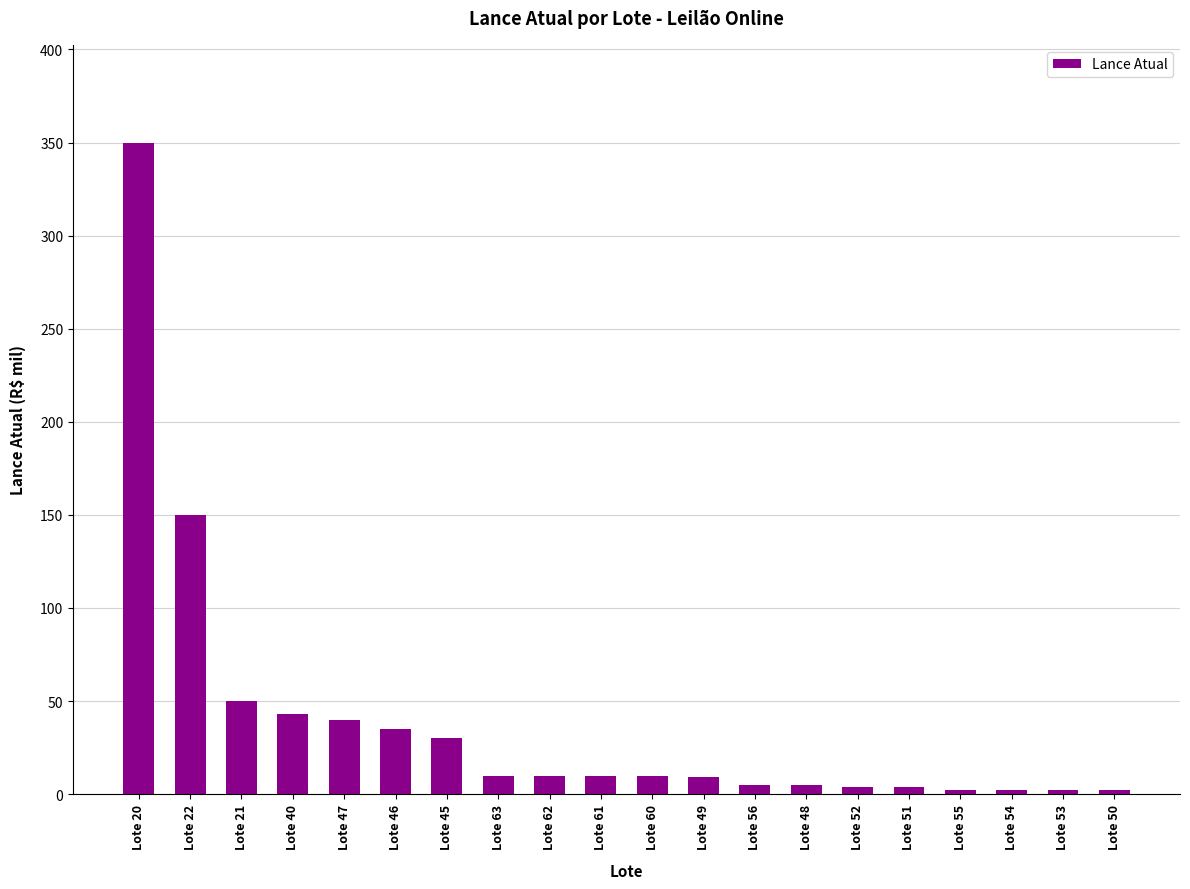

Count the number of data series in this chart.

1